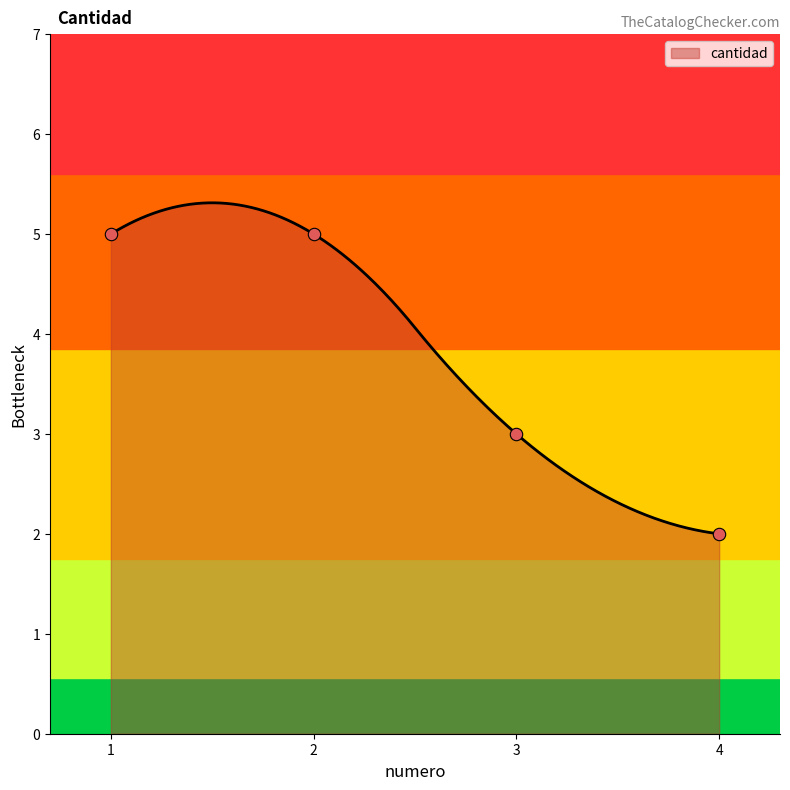

What is the change in value from 1 to 3?

-2